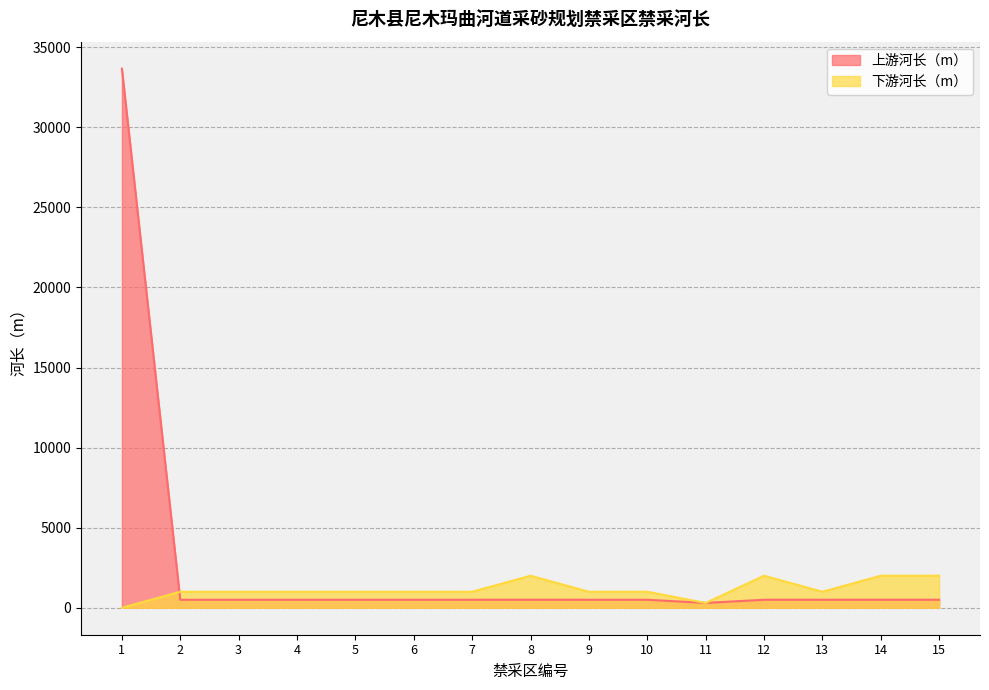

At how many categories does at least one series exceed 12414?

1